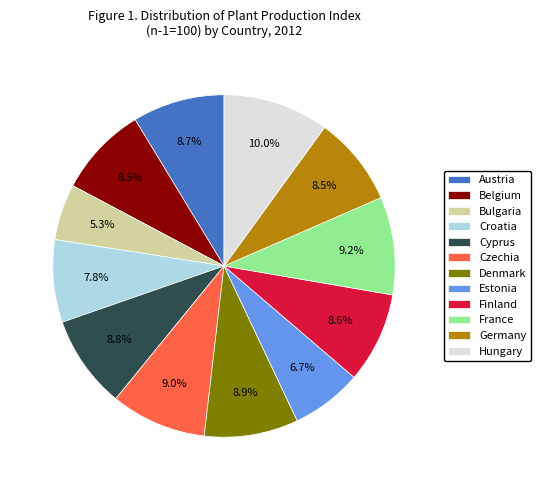

What percentage is the Croatia slice, to the nearest percent?

8%